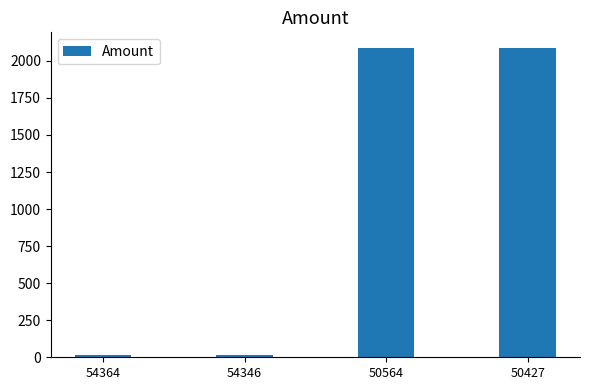

What is the average value?

1050.6